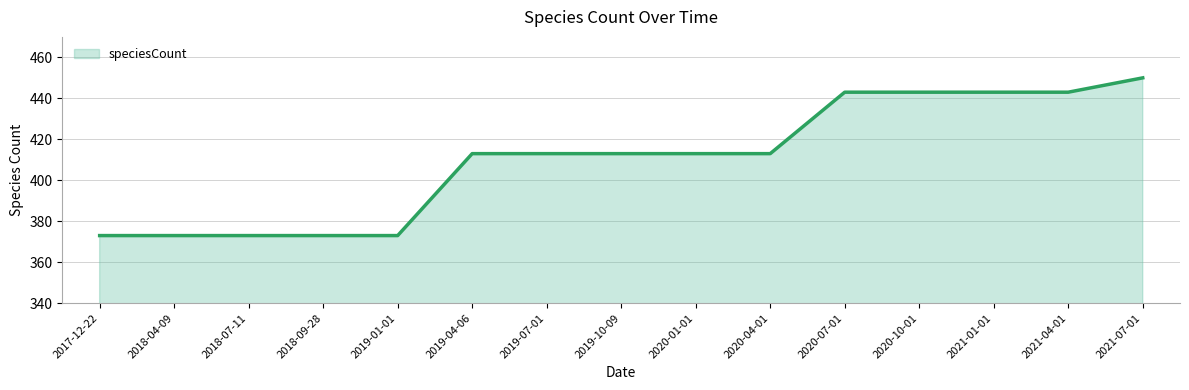

Which label corresponds to the largest value in the chart?

2021-07-01